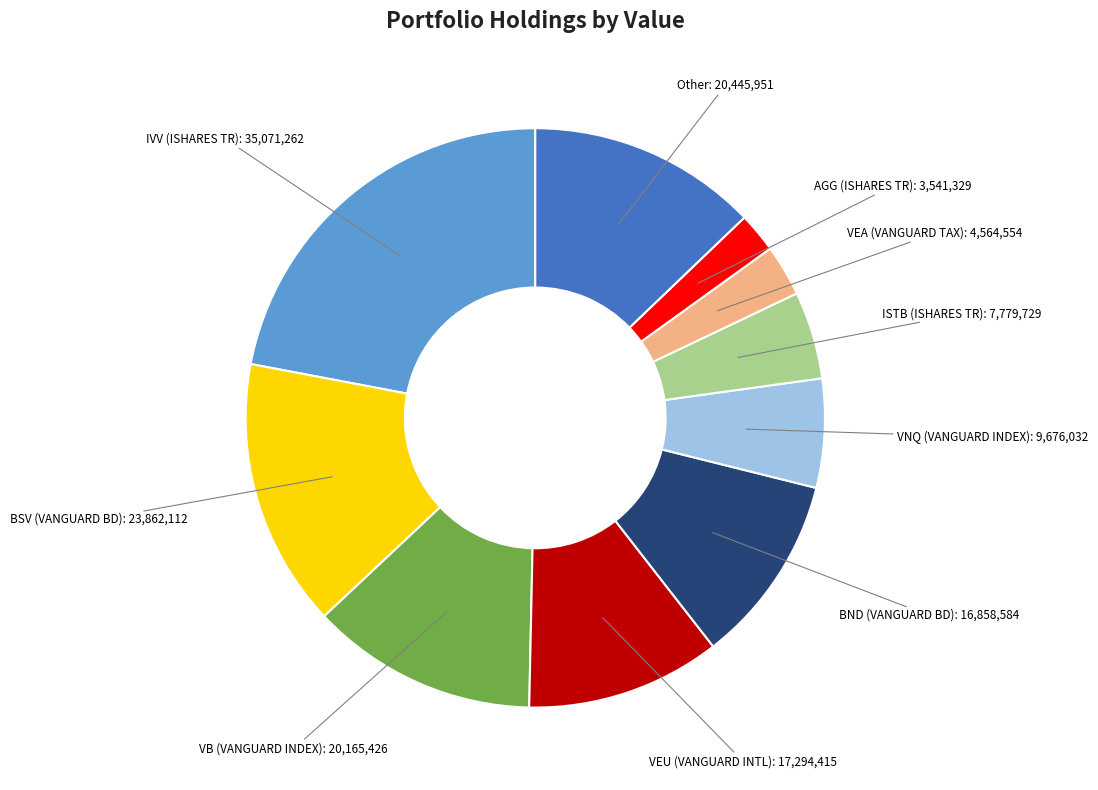

Is there any slice that represents more than half of the pie?

No